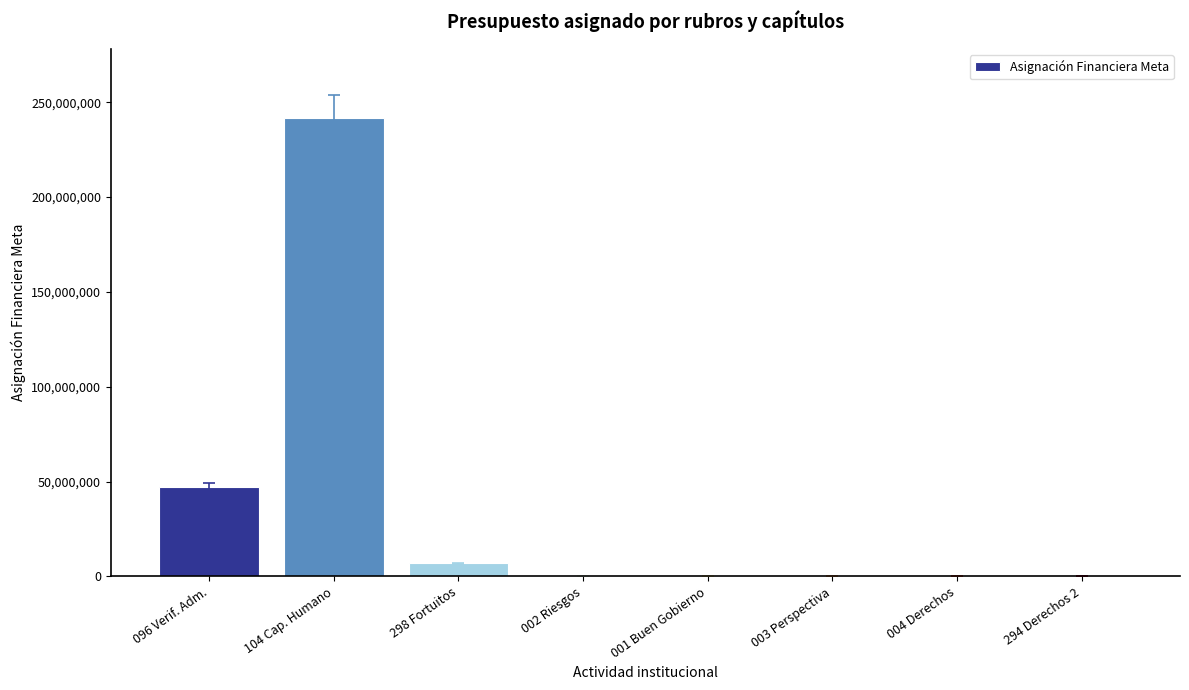

The value at 104 Cap. Humano is 381139310. True or false?

False